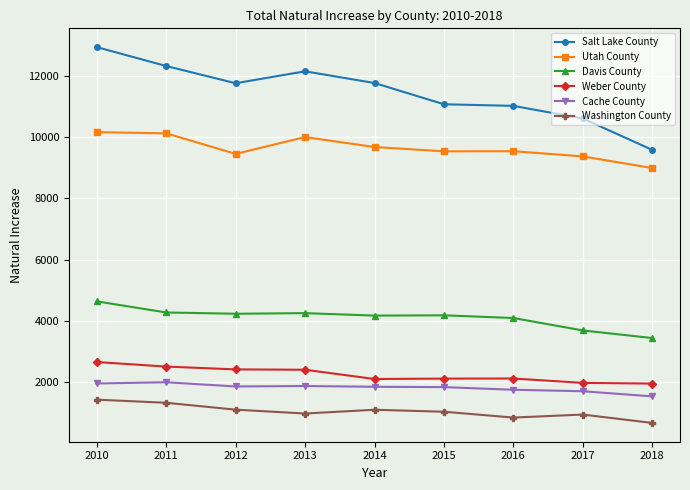

What is the approximate value of Cache County at 2013, to the nearest 10?

1880